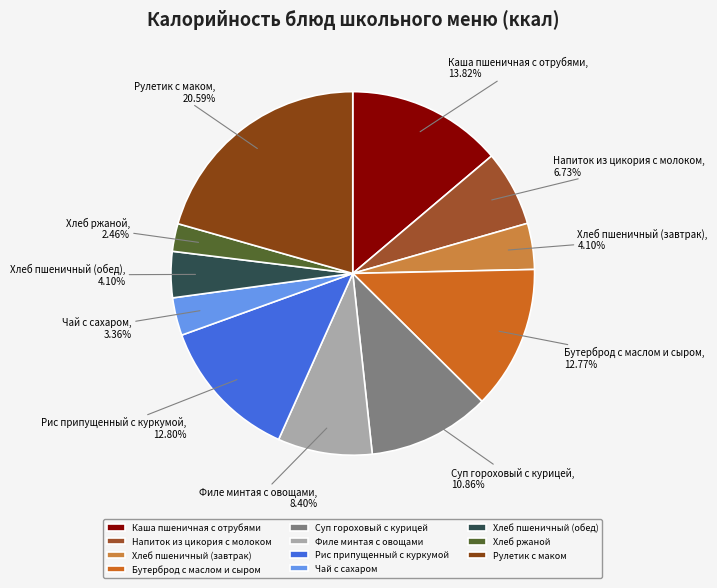

True or false: Рис припущенный с куркумой accounts for 22% of the total.

False